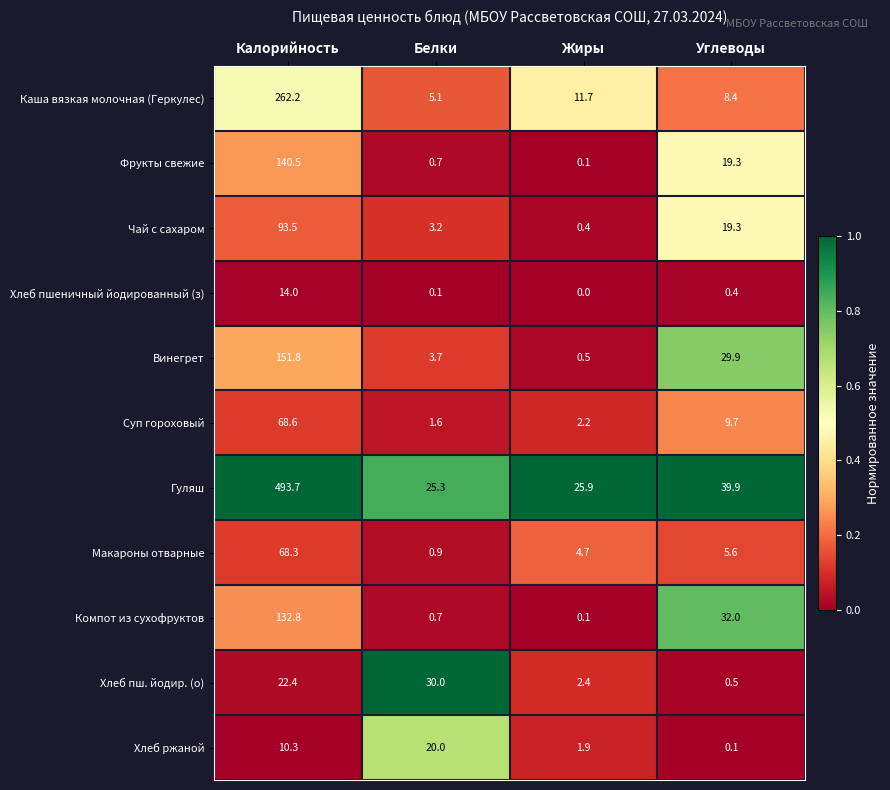

Rank the series at Калорийность from highest to lowest value.

Гуляш, Каша вязкая молочная (Геркулес), Винегрет, Фрукты свежие, Компот из сухофруктов, Чай с сахаром, Суп гороховый, Макароны отварные, Хлеб пш. йодир. (о), Хлеб пшеничный йодированный (з), Хлеб ржаной